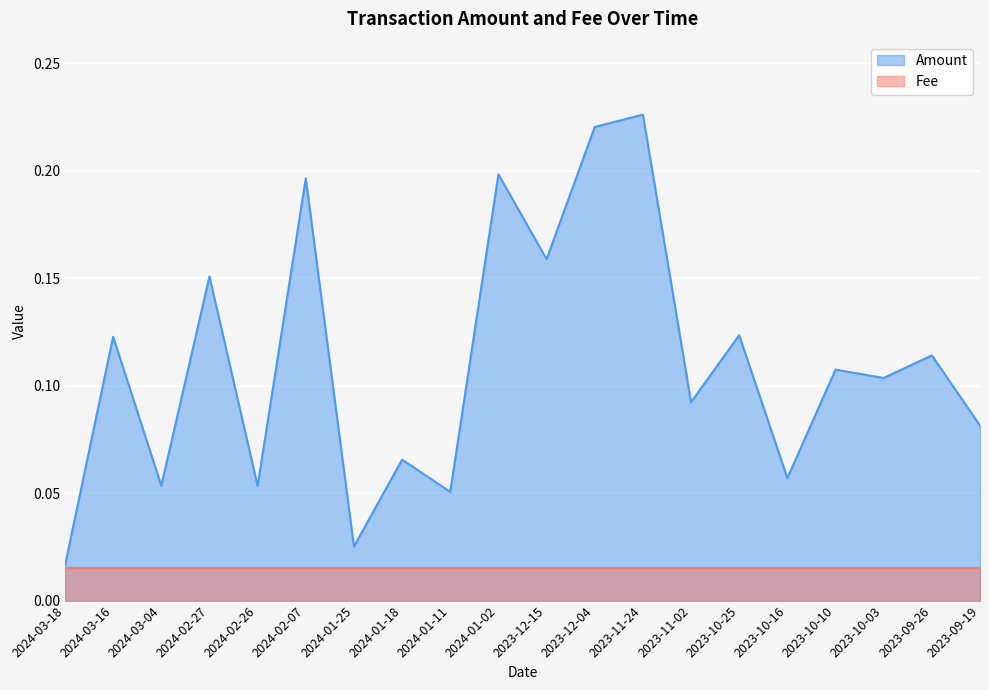

What is the maximum value shown in the chart?

0.2